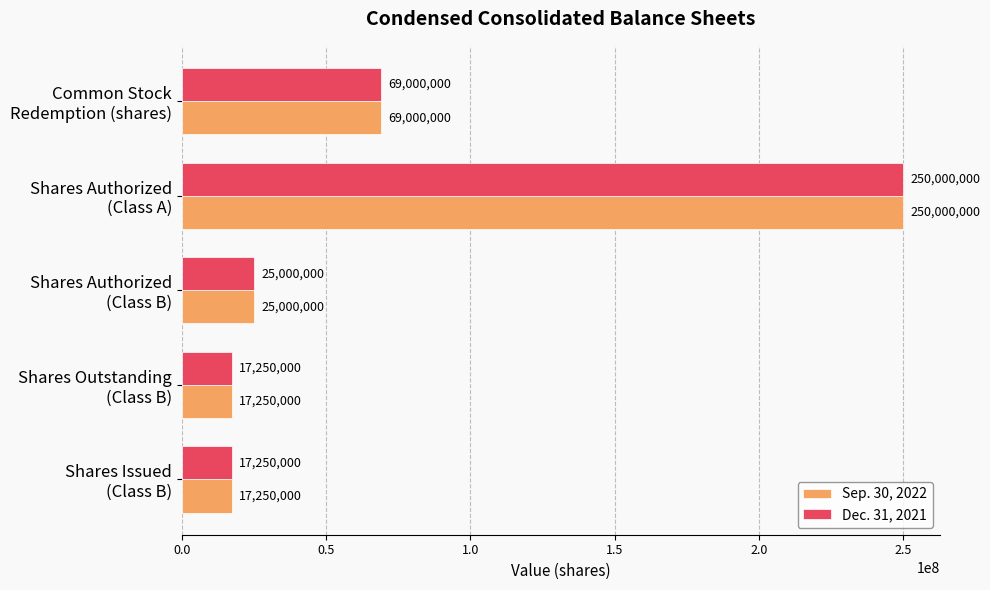

What is the difference between the second highest and second lowest values in the Sep. 30, 2022 series?

51750000